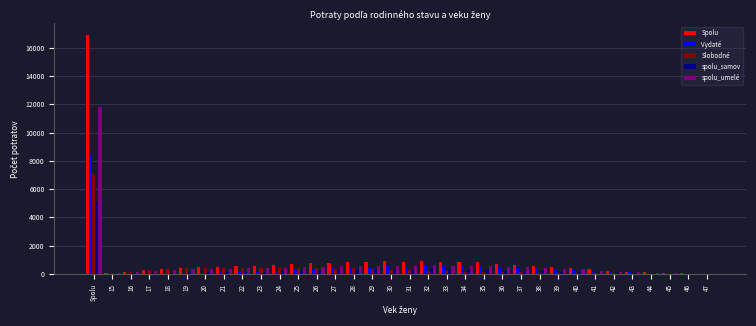

Which category has the highest value in the Vydaté series?

Spolu